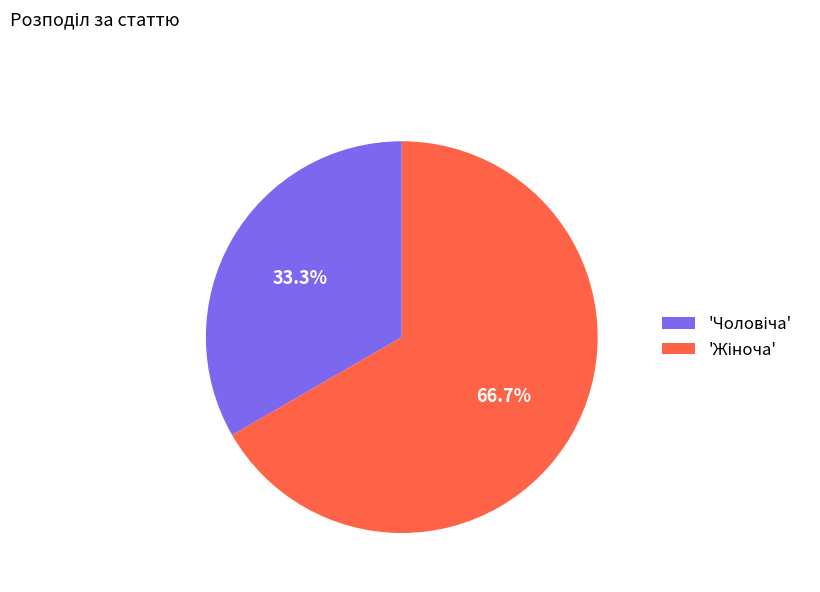

Is there a majority slice in this chart?

Yes